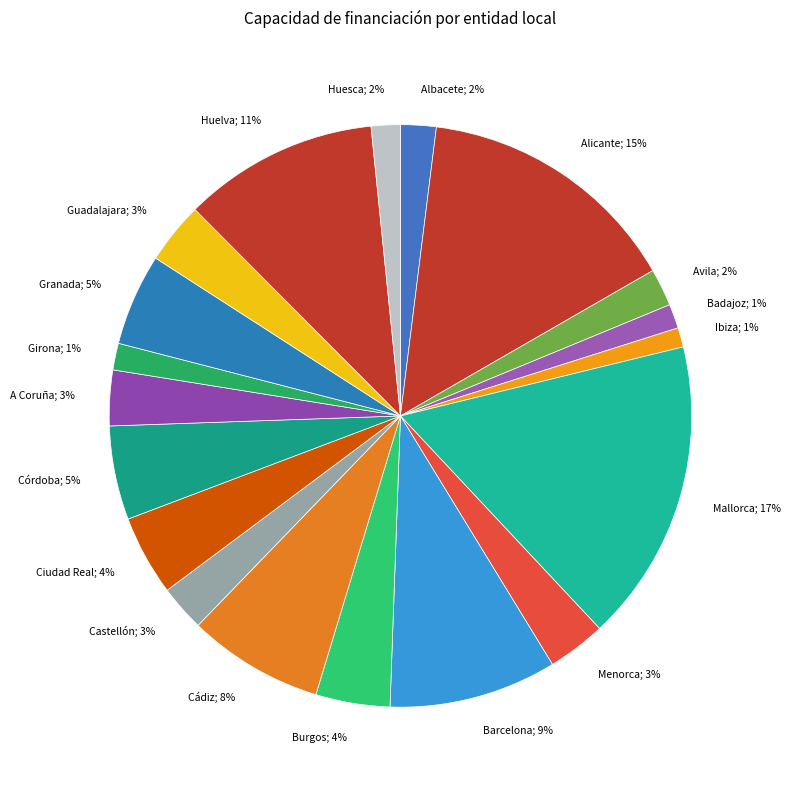

Count the number of slices in the pie.

19